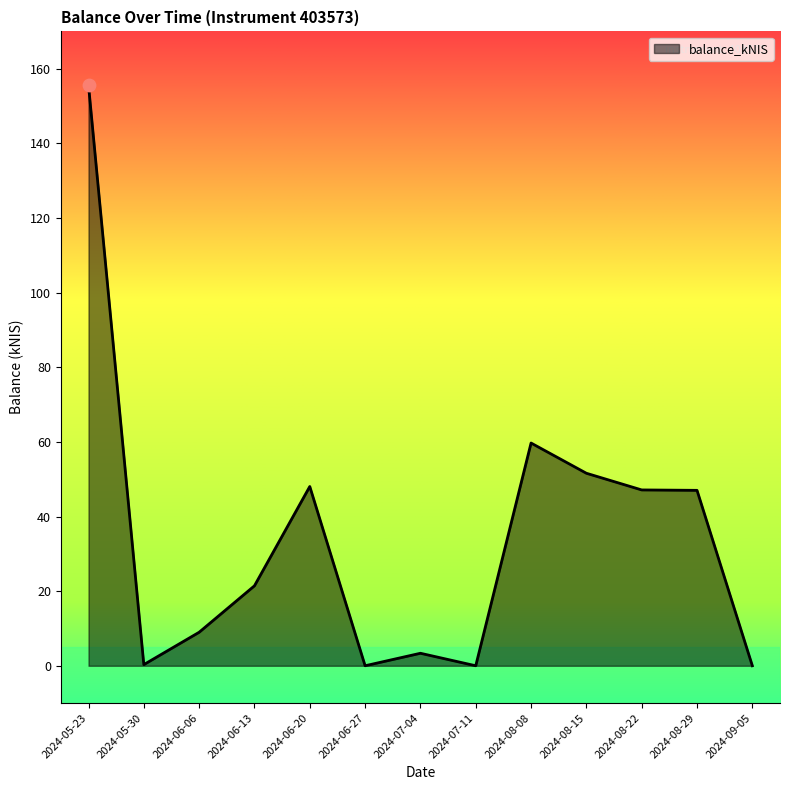

What is the ratio of the value at 2024-06-06 to the value at 2024-08-08?

0.2